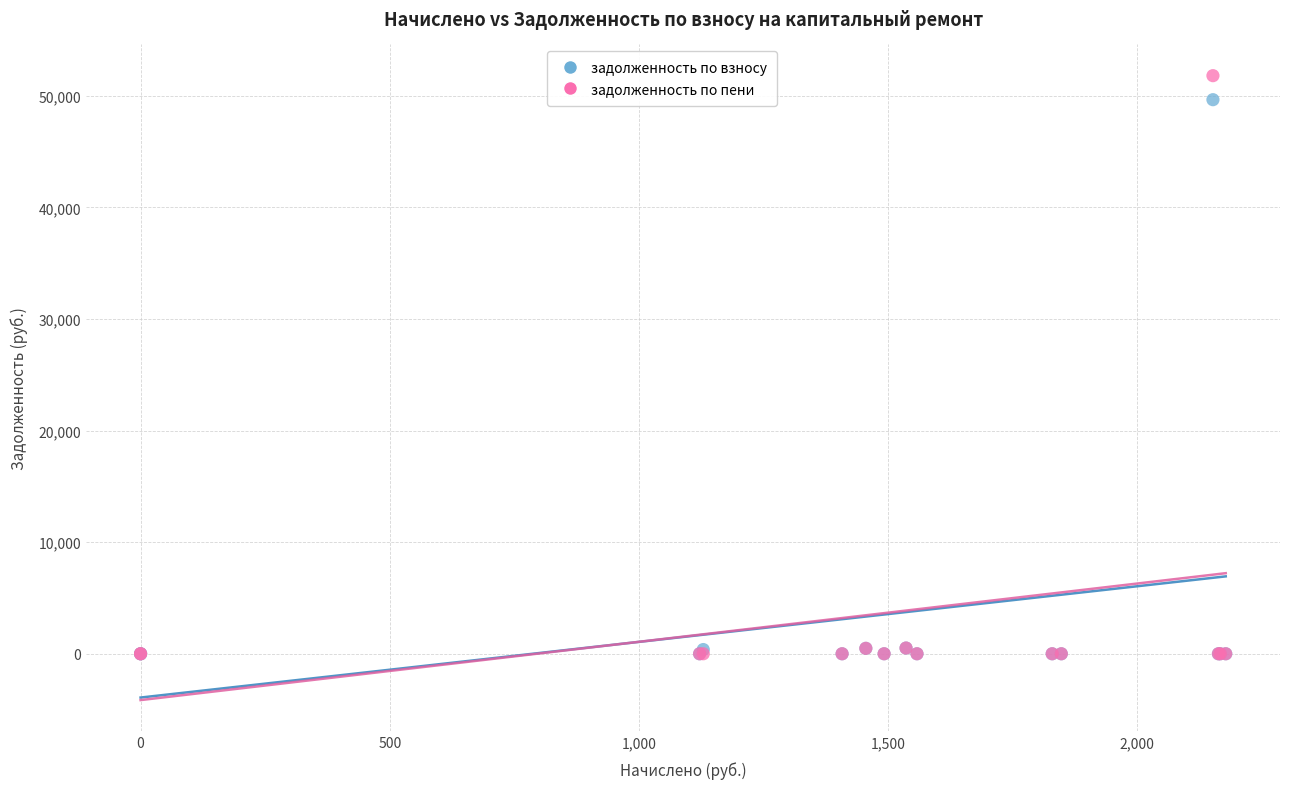

Across all series, what Y value is closest to 25897?

49642.2